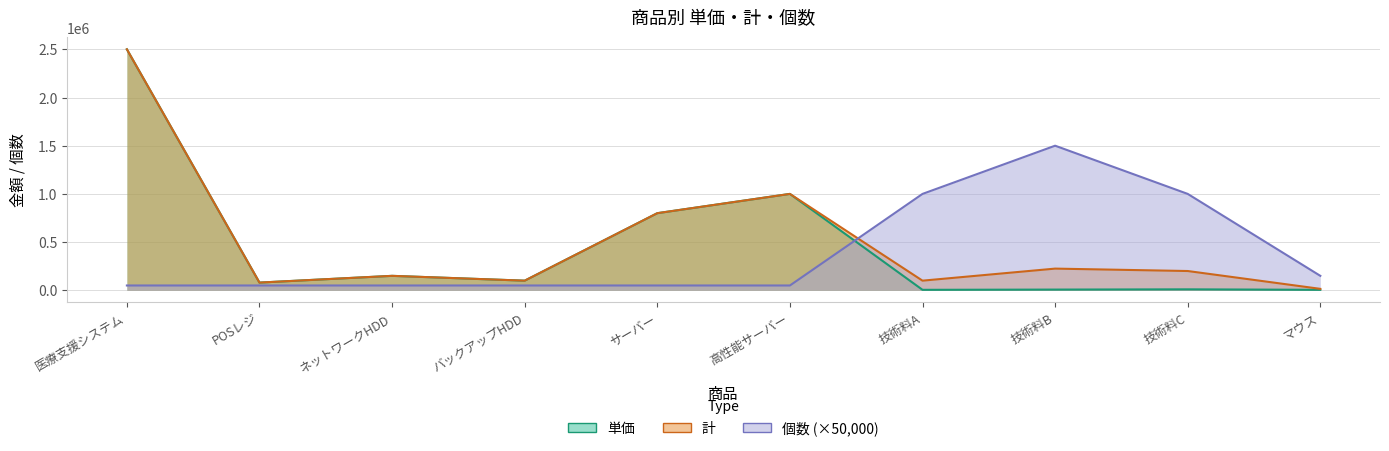

Reading right to left, extract all data points from this chart.

単価: 5000	10000	7500	5000	1000000	800000	100000	150000	80000	2500000
計: 15000	200000	225000	100000	1000000	800000	100000	150000	80000	2500000
個数: 150000	1000000	1500000	1000000	50000	50000	50000	50000	50000	50000